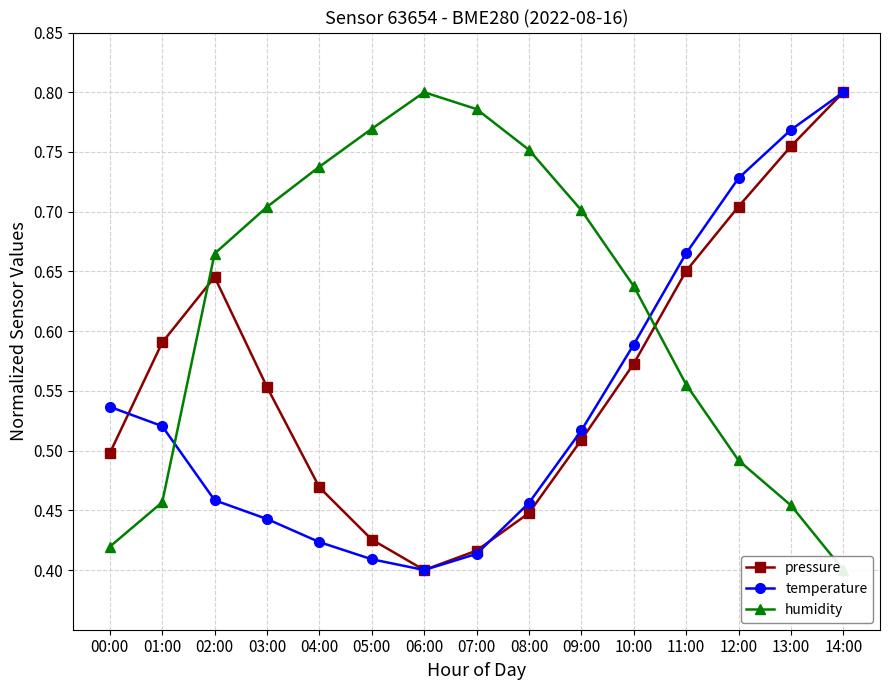

What is the average value of the pressure series?

0.6